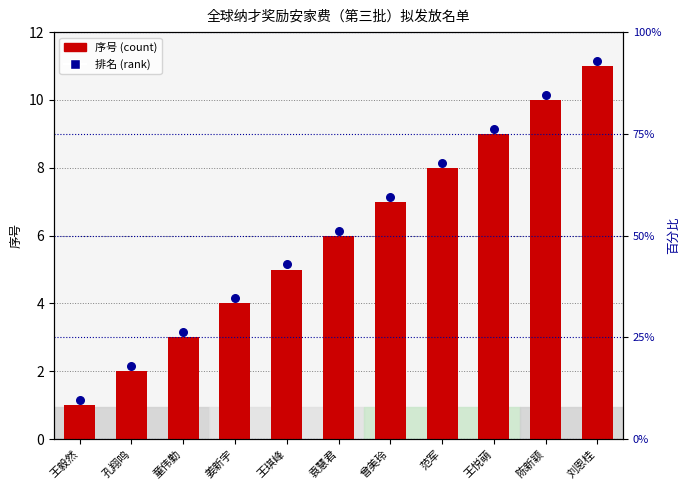

At how many categories does at least one series exceed 8?

4